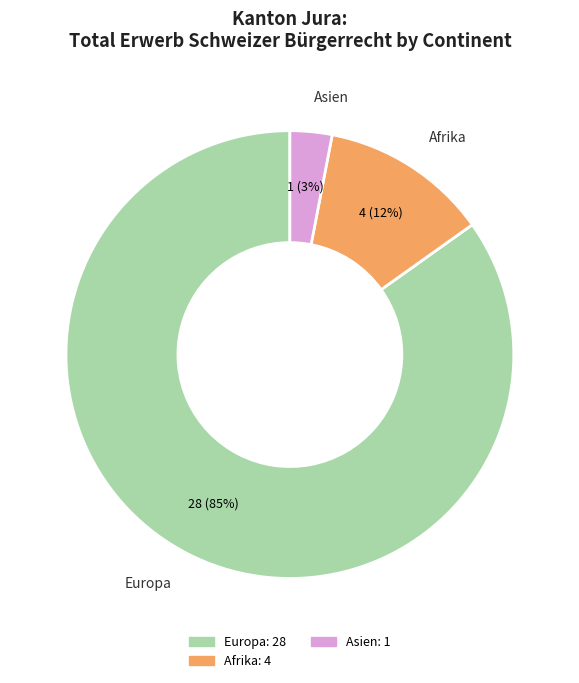

Combined, do Afrika and Europa account for over 50%?

Yes